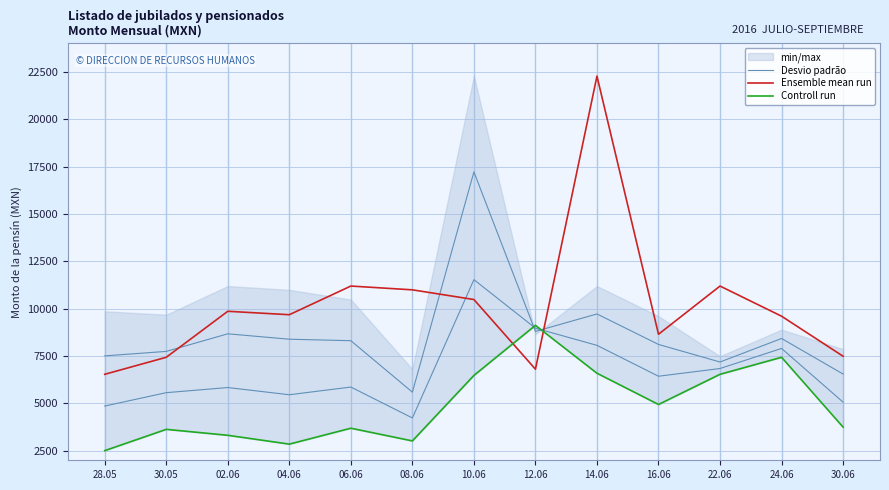

What position from the left is 14.06?

9